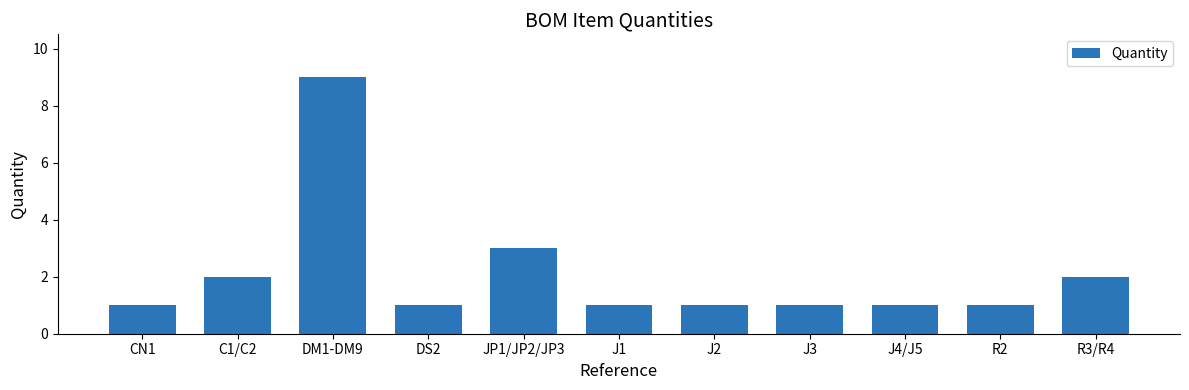

Does the chart contain any negative values?

No